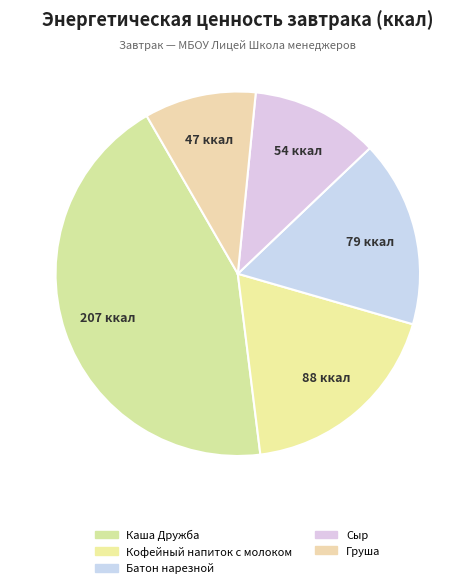

Which has a higher value, Сыр or Кофейный напиток с молоком?

Кофейный напиток с молоком